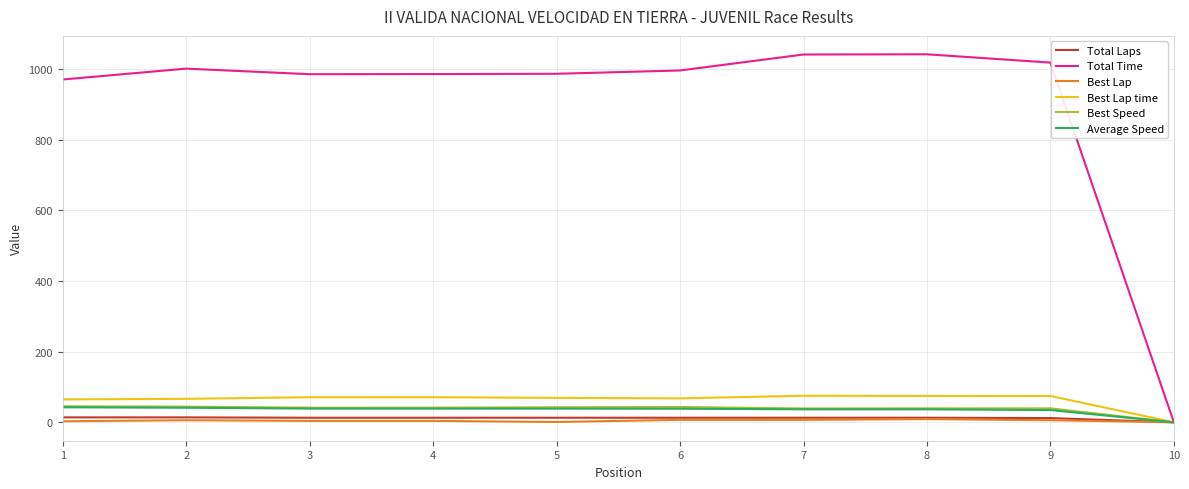

What is the greatest value displayed?

1042.3